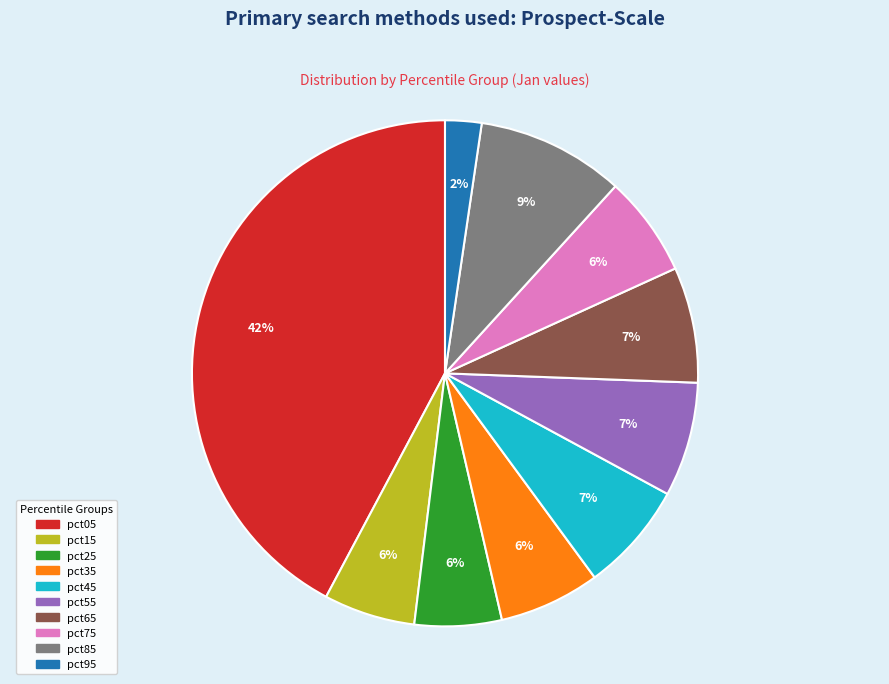

To the nearest percent, what is the average slice percentage?

10%